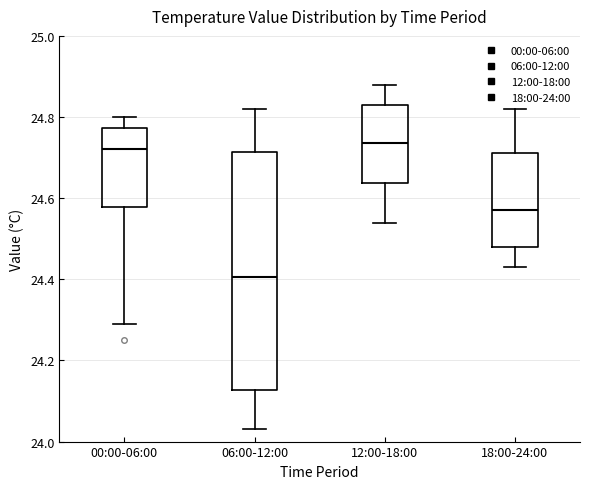

Where does the upper whisker of the box for 18:00-24:00 end on the y-axis? The values are not printed on the chart, so give them approximately, as read against the axis.

24.82